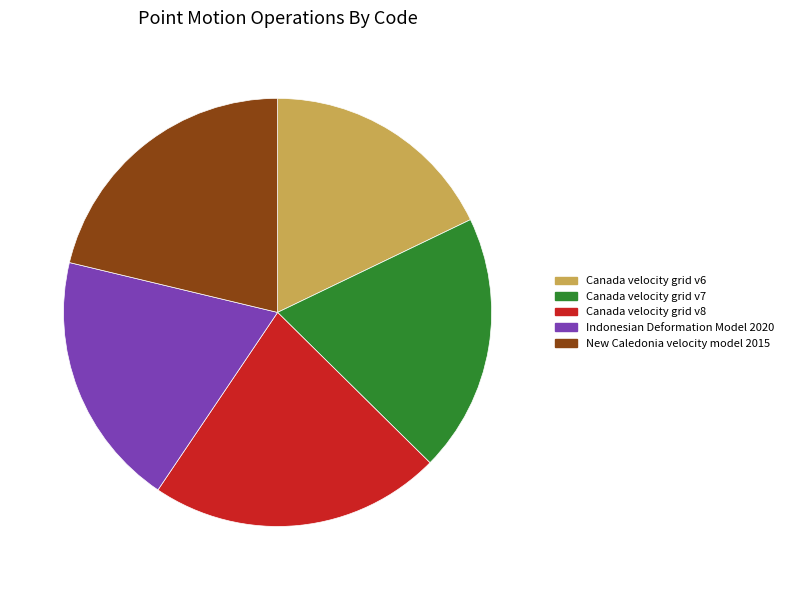

To the nearest percent, what is the combined percentage of New Caledonia velocity model 2015 and Canada velocity grid v7?

41%